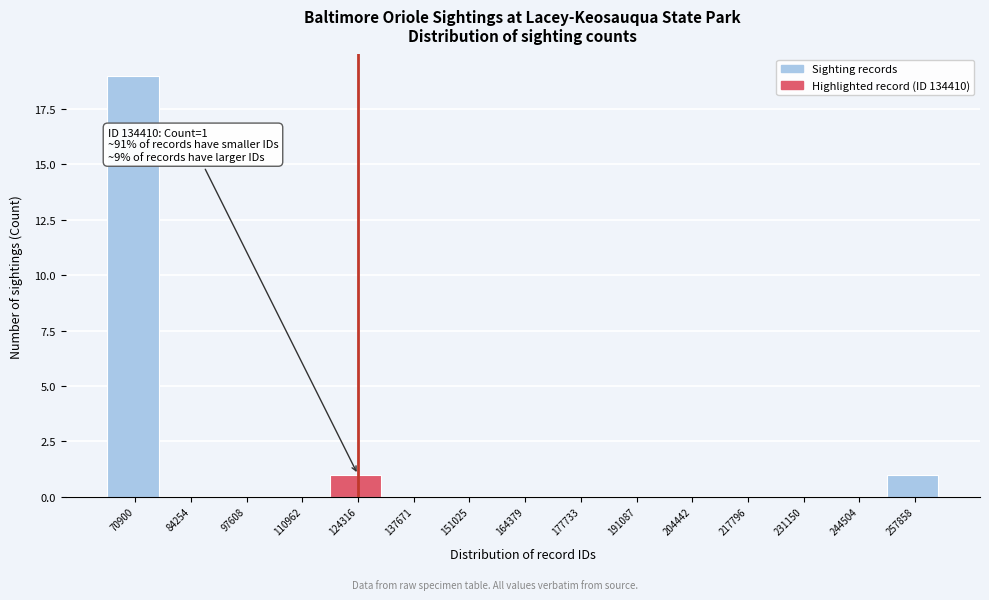

Reading left to right, transcribe all the data shown in this chart.

70900=19	84254=0	97608=0	110962=0	124316=1	137671=0	151025=0	164379=0	177733=0	191087=0	204442=0	217796=0	231150=0	244504=0	257858=1